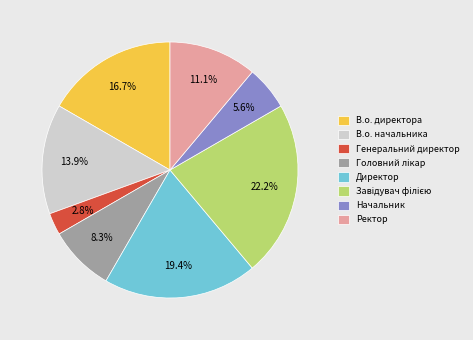

How many segments does this pie chart have?

8